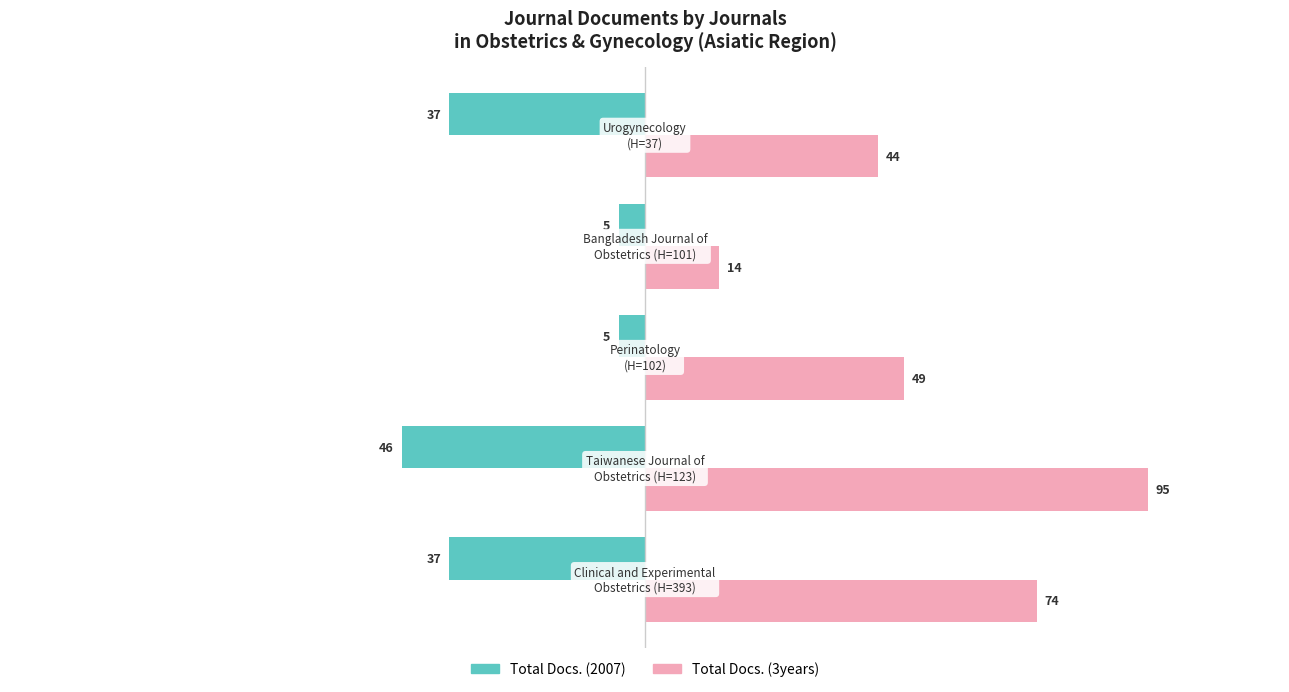

Which series has the widest spread of values?

Total Docs. (3years)